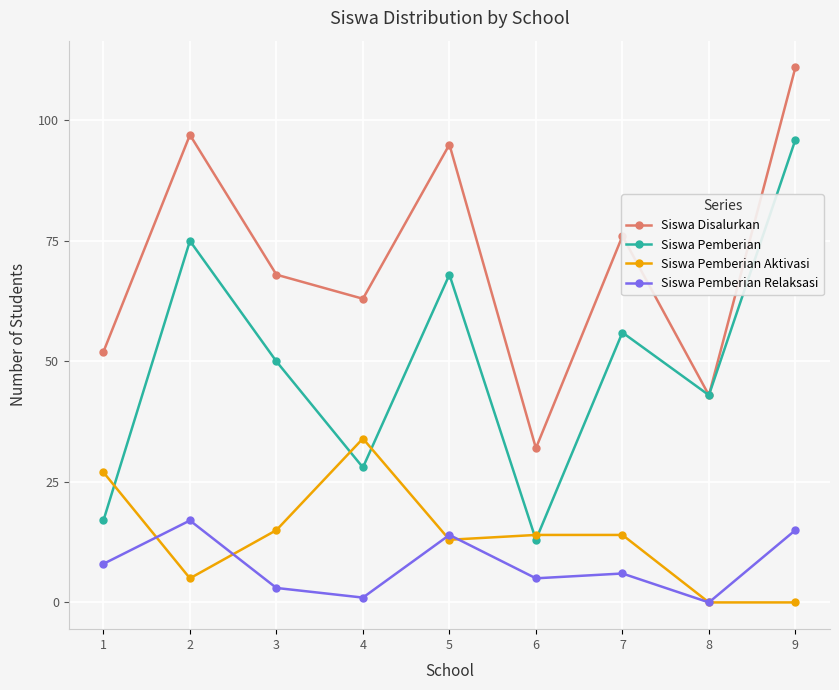

What is the sum of all Siswa Disalurkan values?

637